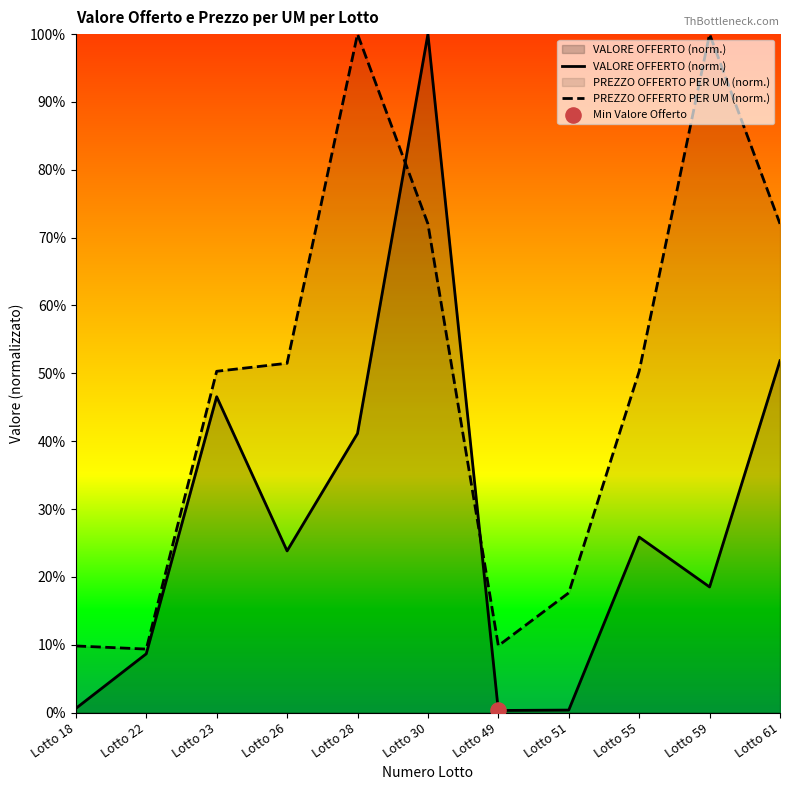

Is the value of PREZZO OFFERTO PER UM (norm.) at Lotto 23 greater than the value of VALORE OFFERTO (norm.) at Lotto 49?

Yes